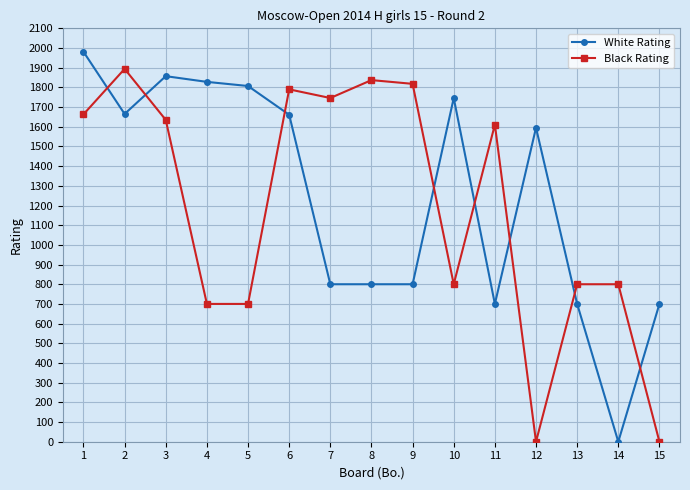

What is the difference between the second highest and second lowest values in the Black Rating series?

1837